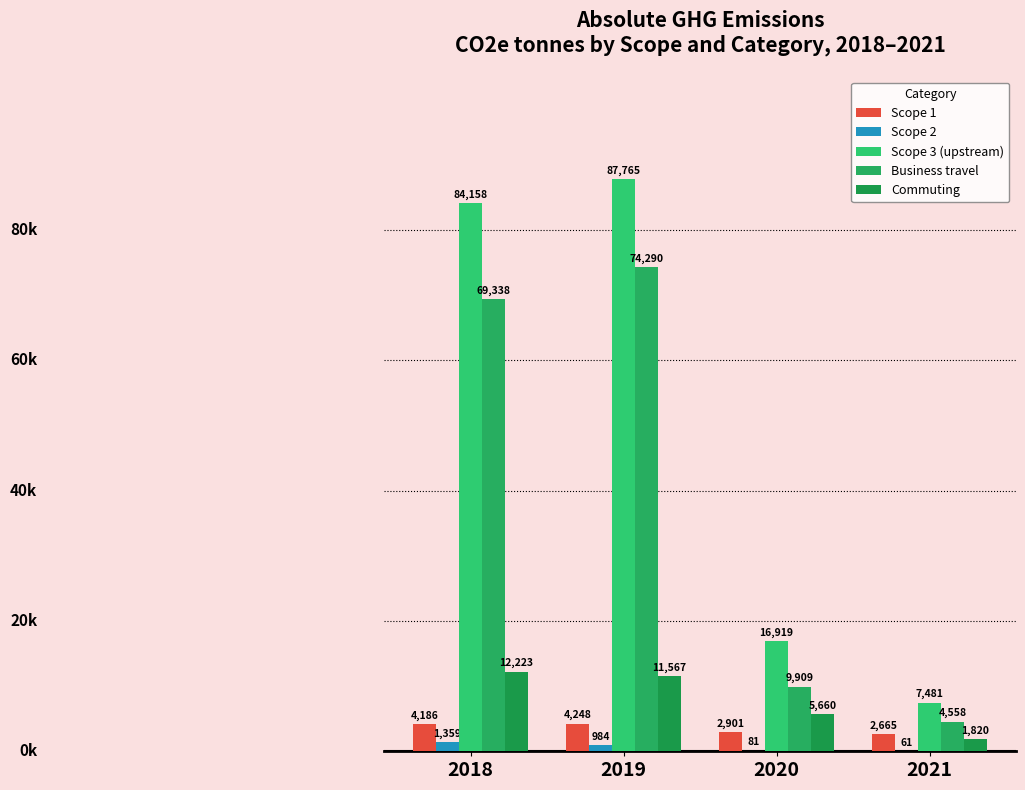

What is the total value across all series at 2019?

178854